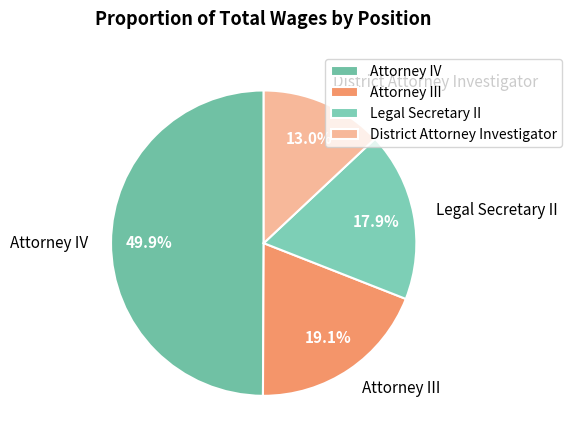

Does Attorney III represent more than half of the total?

No